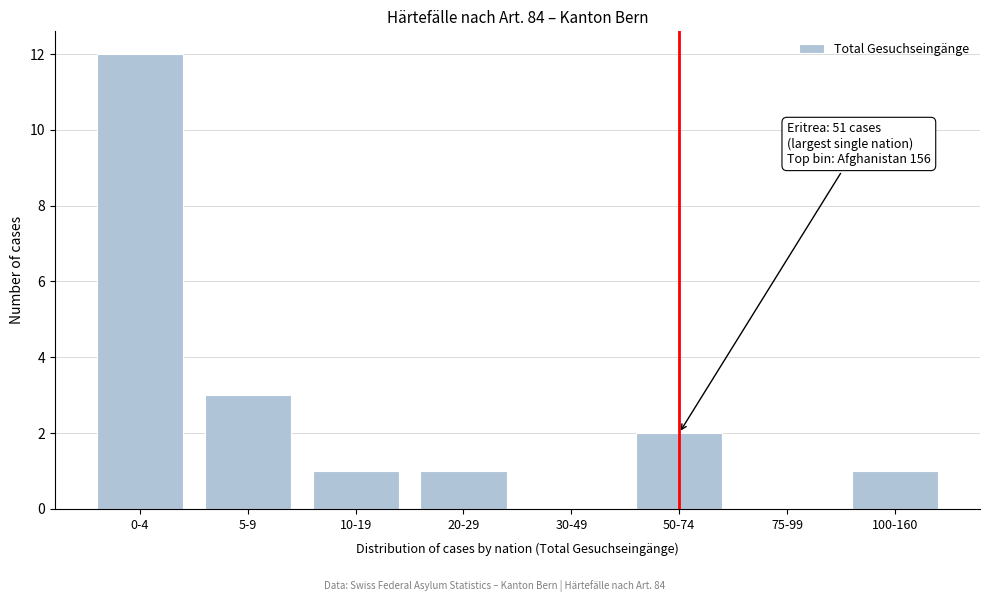

Reading left to right, extract all data points from this chart.

0-4=12	5-9=3	10-19=1	20-29=1	30-49=0	50-74=2	75-99=0	100-160=1